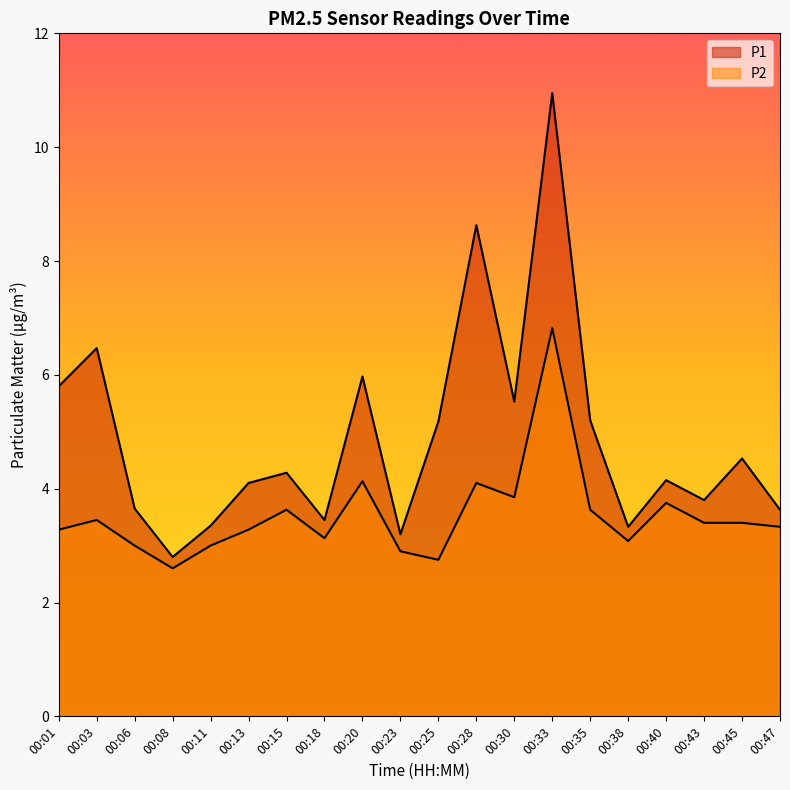

Reading right to left, transcribe all the data shown in this chart.

P1: 3.6	4.5	3.8	4.2	3.3	5.2	10.9	5.5	8.6	5.2	3.2	6.0	3.5	4.3	4.1	3.4	2.8	3.6	6.5	5.8
P2: 3.3	3.4	3.4	3.8	3.1	3.6	6.8	3.9	4.1	2.8	2.9	4.1	3.1	3.6	3.3	3.0	2.6	3.0	3.5	3.3